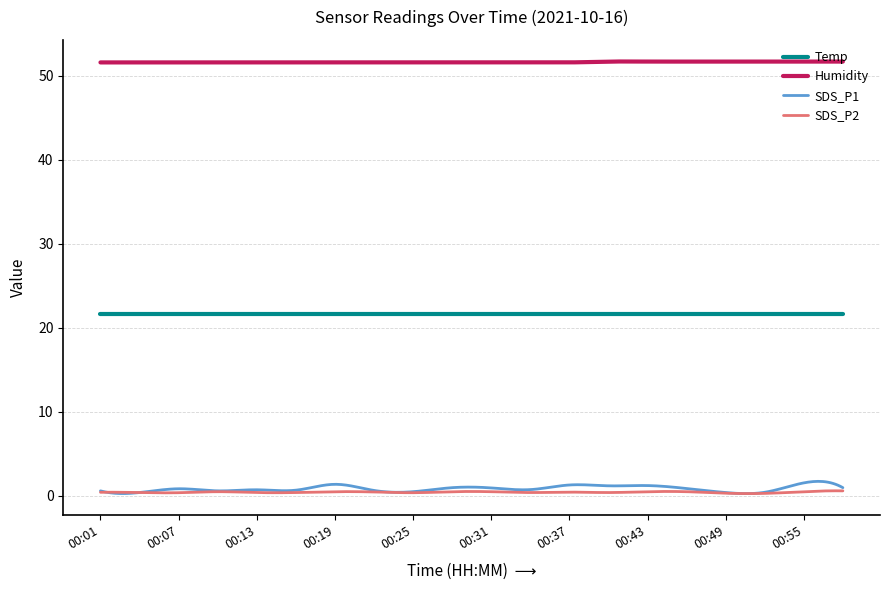

Which series has the largest range (max minus min)?

SDS_P1